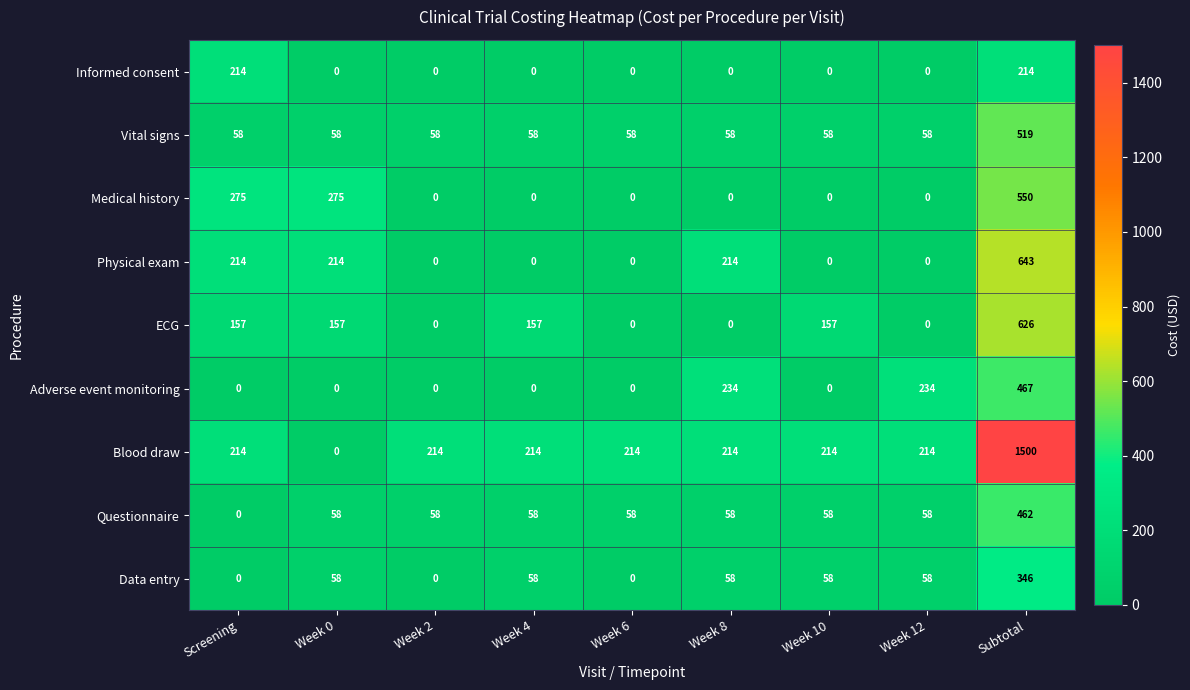

Rank the series by their maximum value, from lowest to highest.

Informed consent, Data entry, Questionnaire, Adverse event monitoring, Vital signs, Medical history, ECG, Physical exam, Blood draw